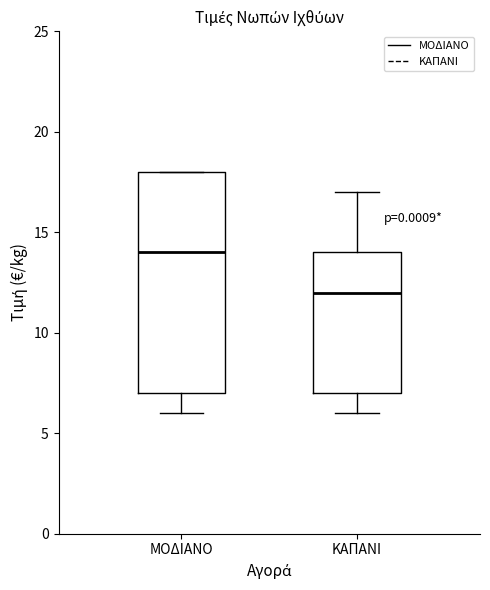

Comparing the boxes themselves (not the whiskers), which one is the tallest?

ΜΟΔΙΑΝΟ